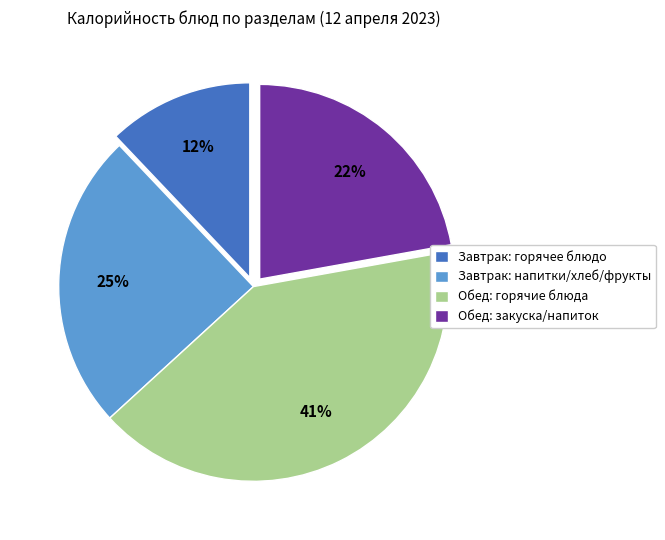

Count the number of slices in the pie.

4